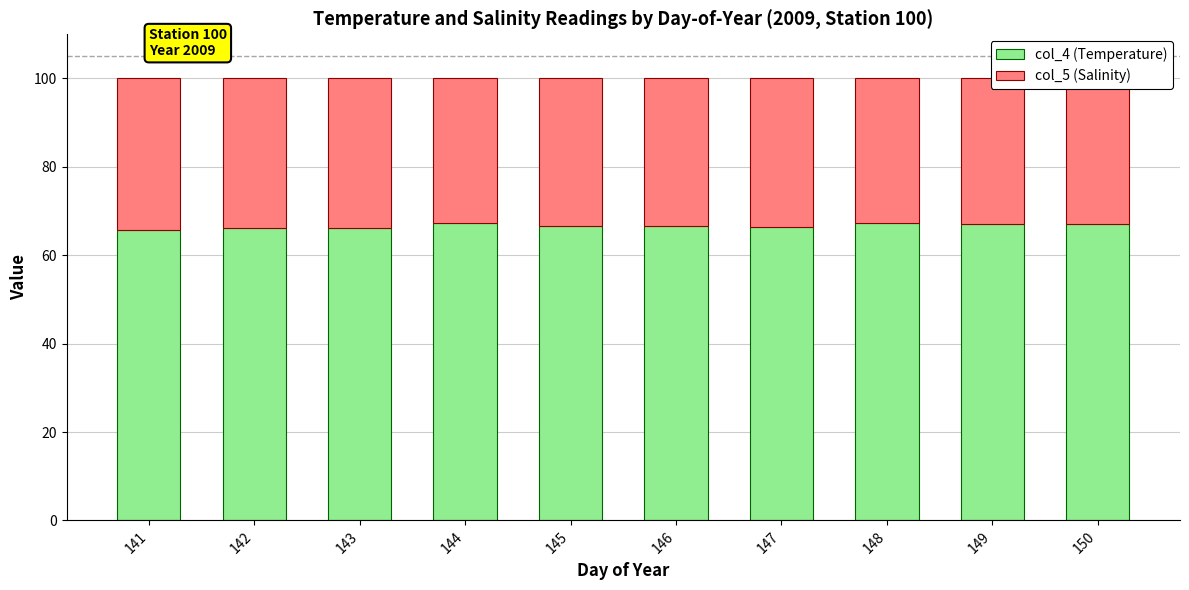

What is the sum of all col_4 (Temperature) values?

666.4